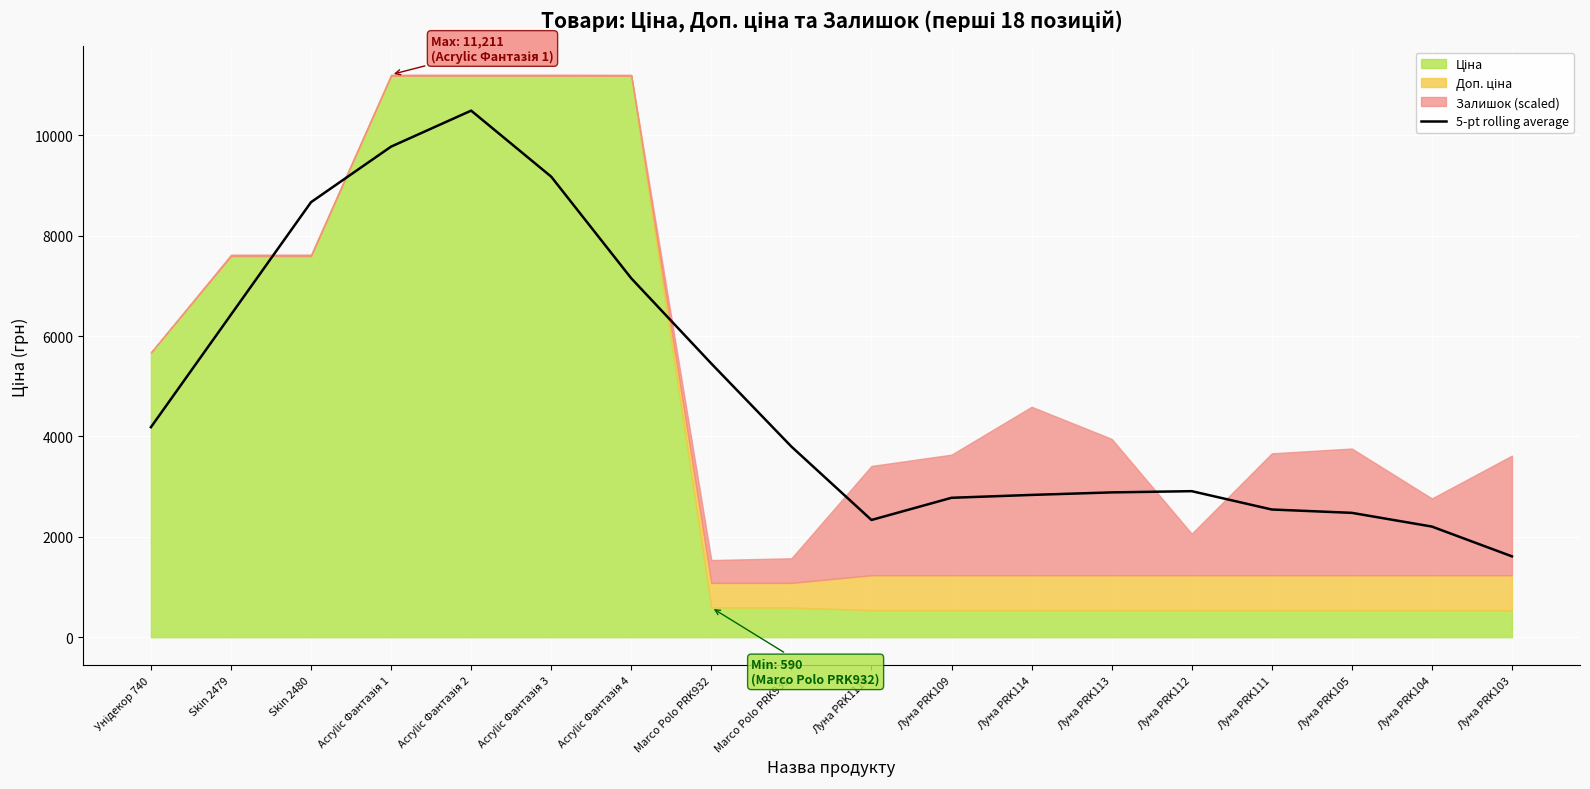

What position from the right is Луна PRK104?

2